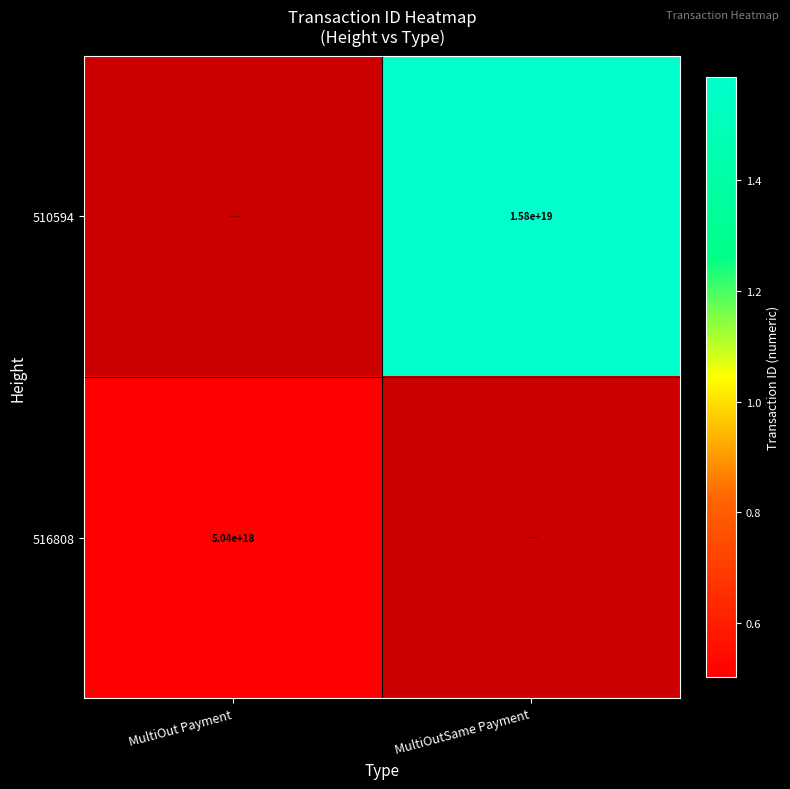

True or false: 510594 has a value of 15800000000000000000 at MultiOutSame Payment.

True